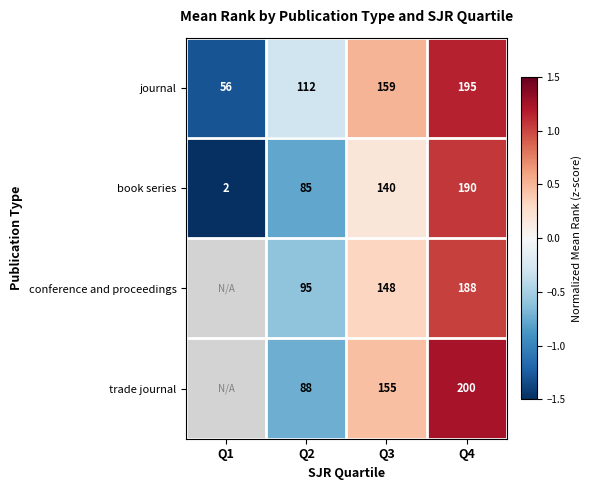

What is the total value across all series at Q3?

602.0